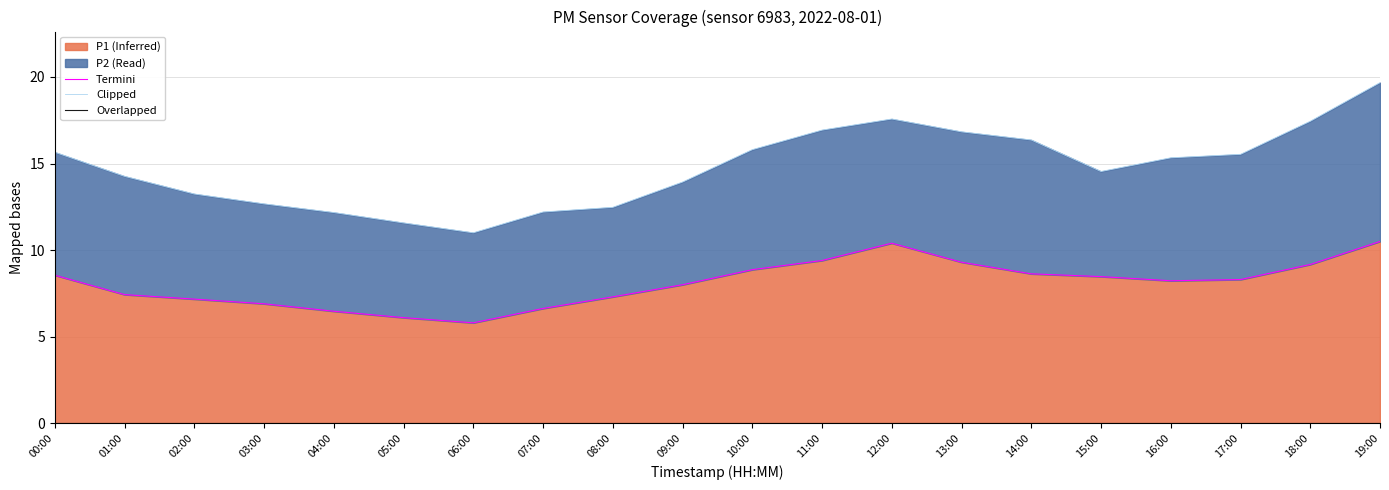

What is the difference between the Termini values at 10:00 and 02:00?

1.7